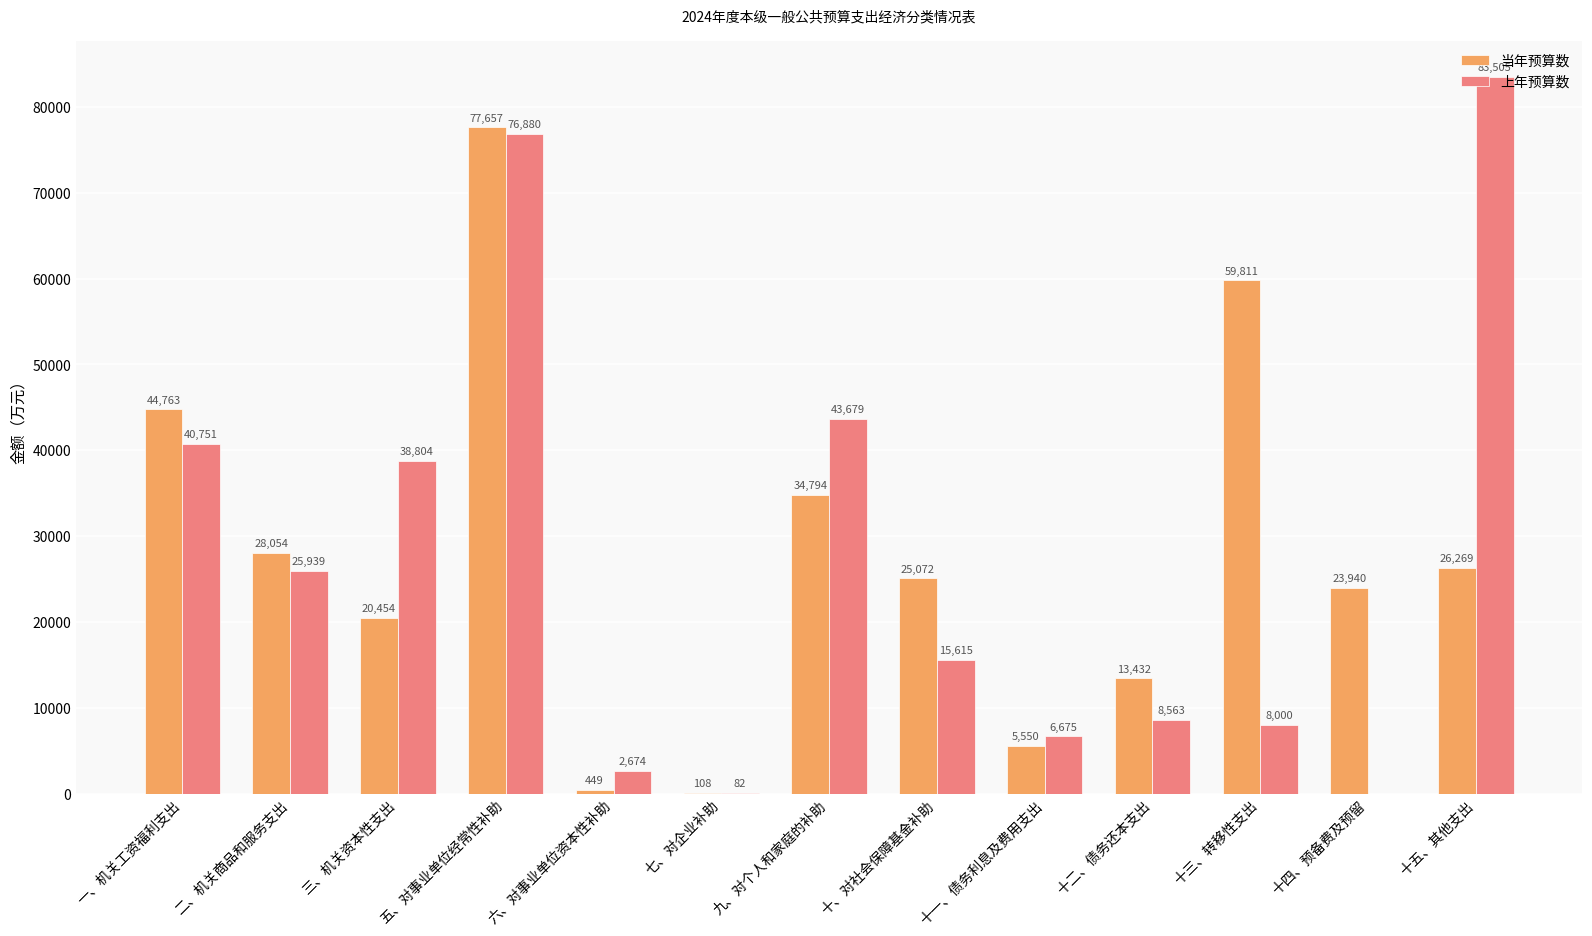

What is the sum of all 当年预算数 values?

360353